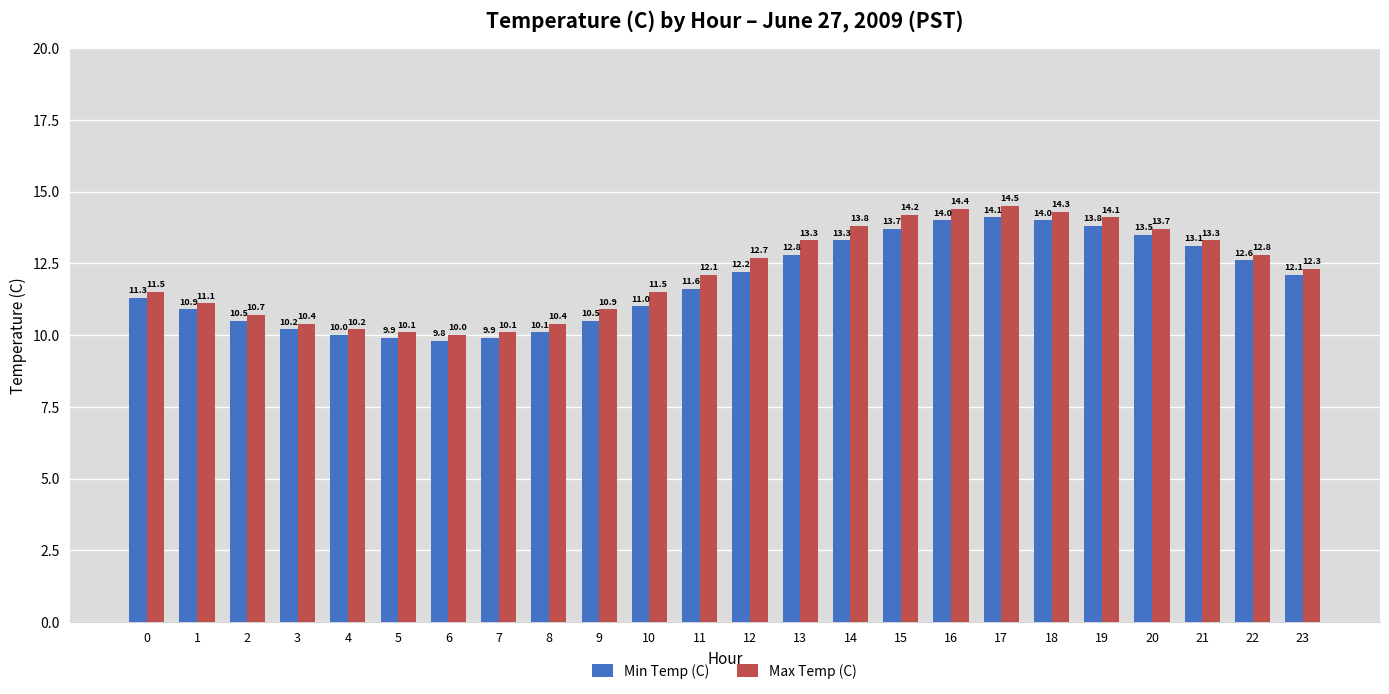

What is the difference between the highest and lowest values at 2?

0.2